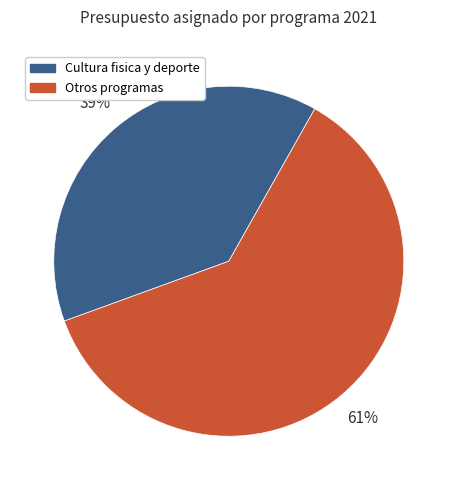

What percentage is the Cultura fisica y deporte slice, to the nearest percent?

39%